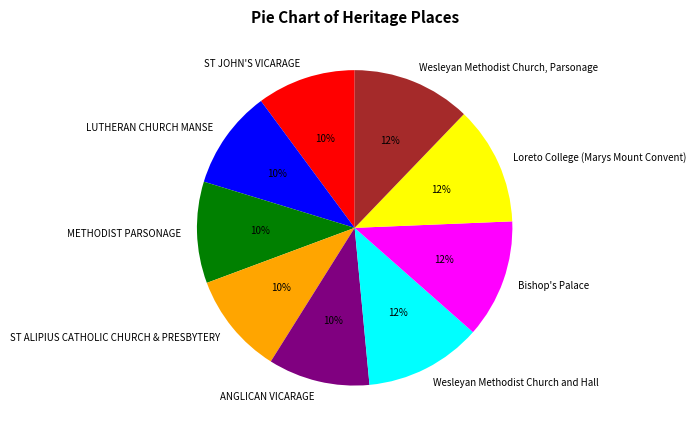

How many segments does this pie chart have?

9